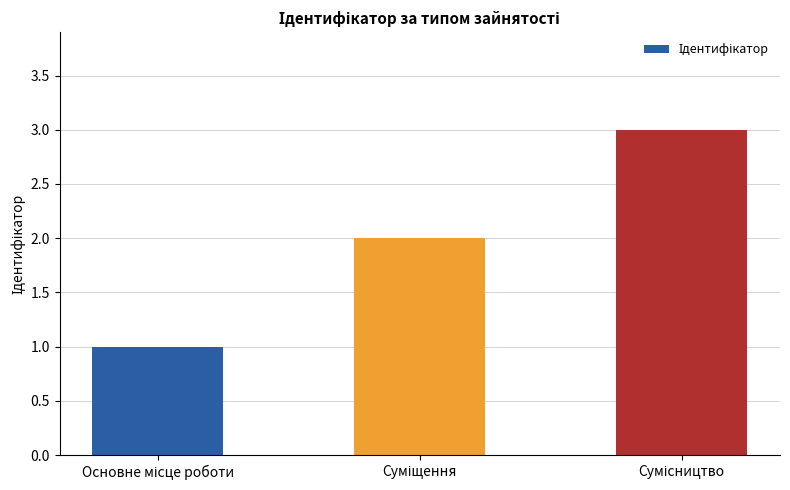

What is the sum of all values?

6